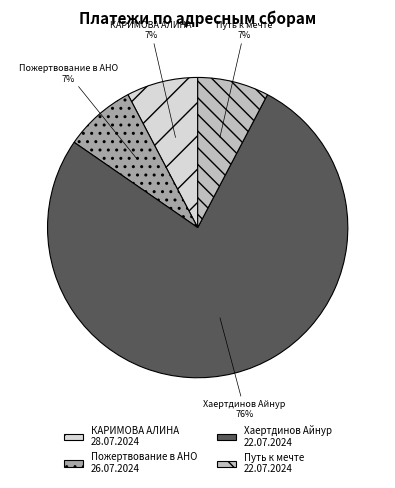

Which has a higher value, Путь к мечте
22.07.2024 or КАРИМОВА АЛИНА
28.07.2024?

Путь к мечте
22.07.2024